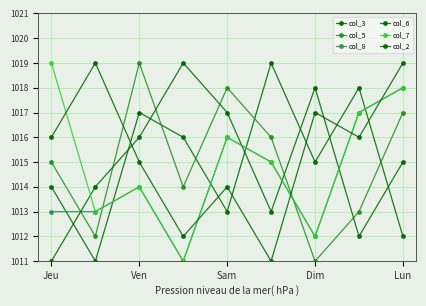

Does the chart have visible grid lines?

Yes